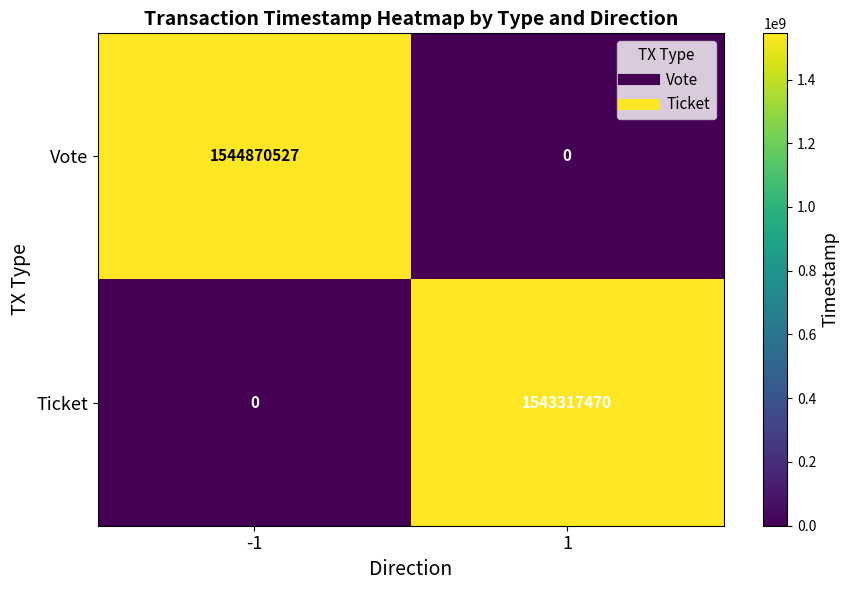

What is the difference between the maximum and minimum values in the Ticket series?

1543317470